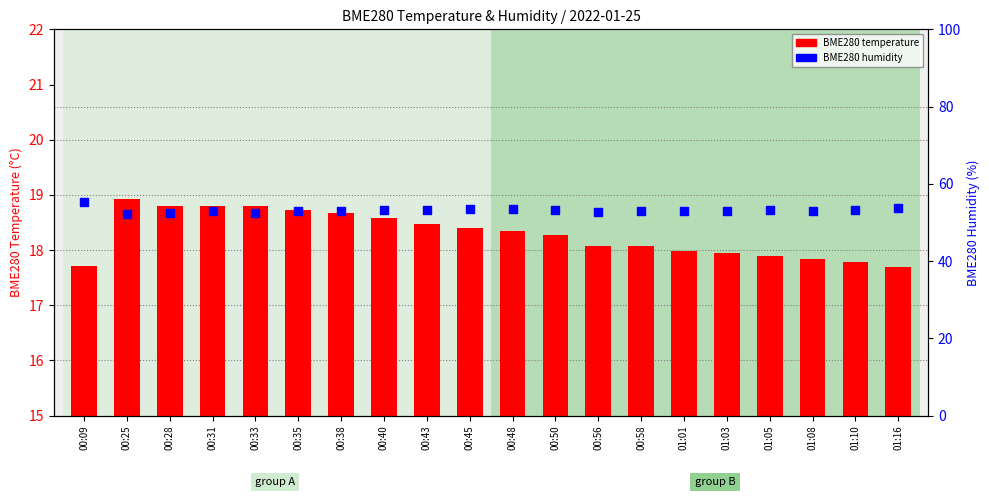

At how many categories does at least one series exceed 20?

20